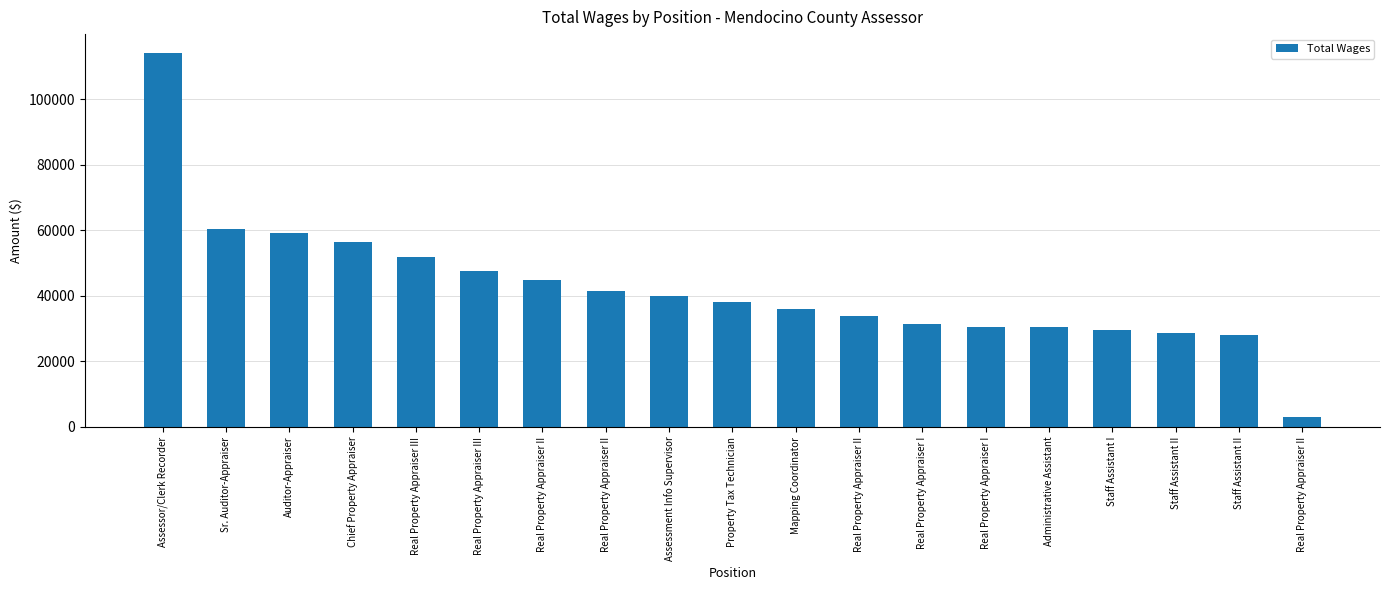

Count the number of categories in the chart.

19